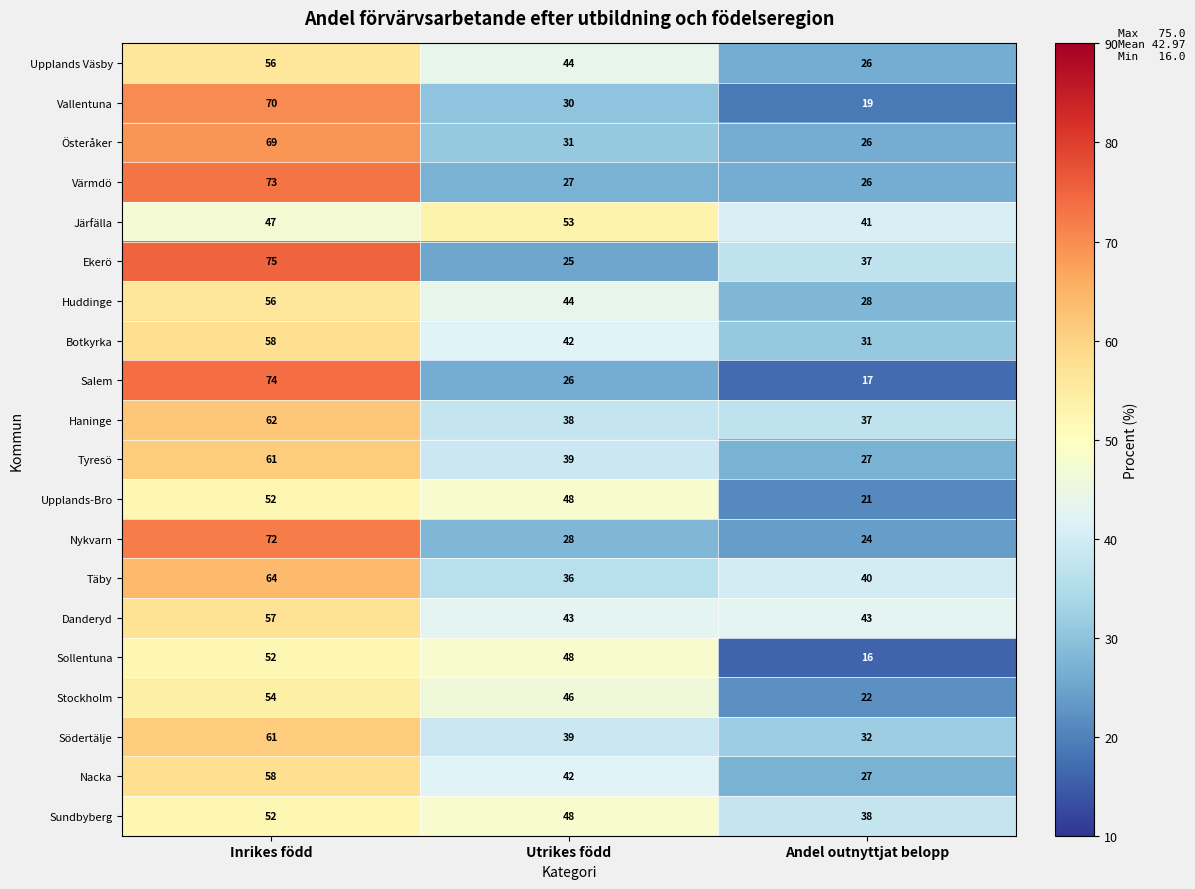

At which label does Botkyrka first exceed 42?

Inrikes född